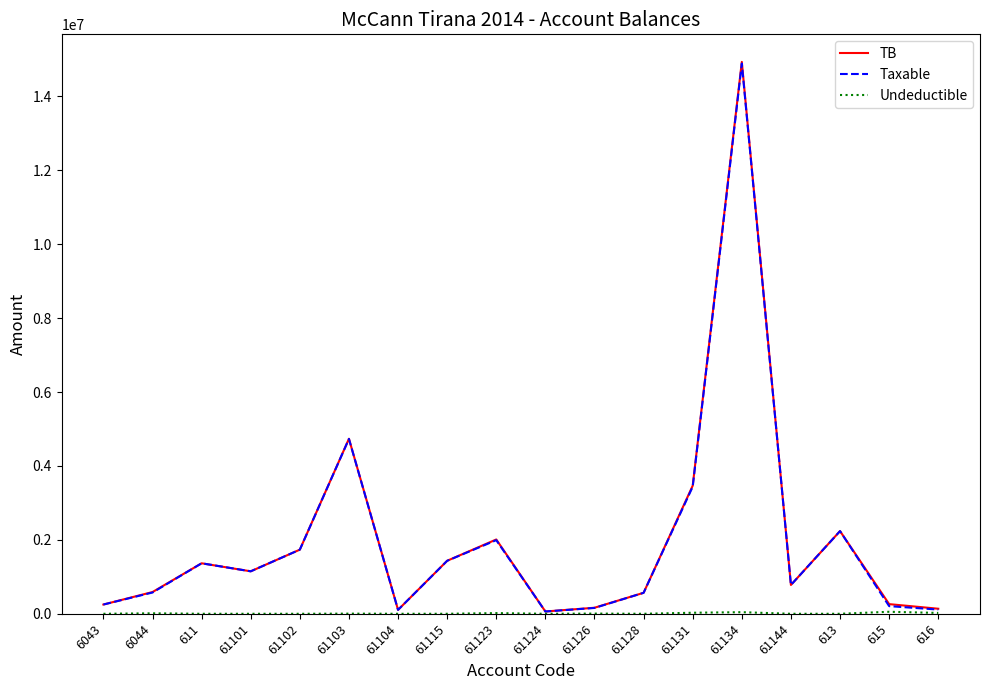

Which series has the widest spread of values?

TB